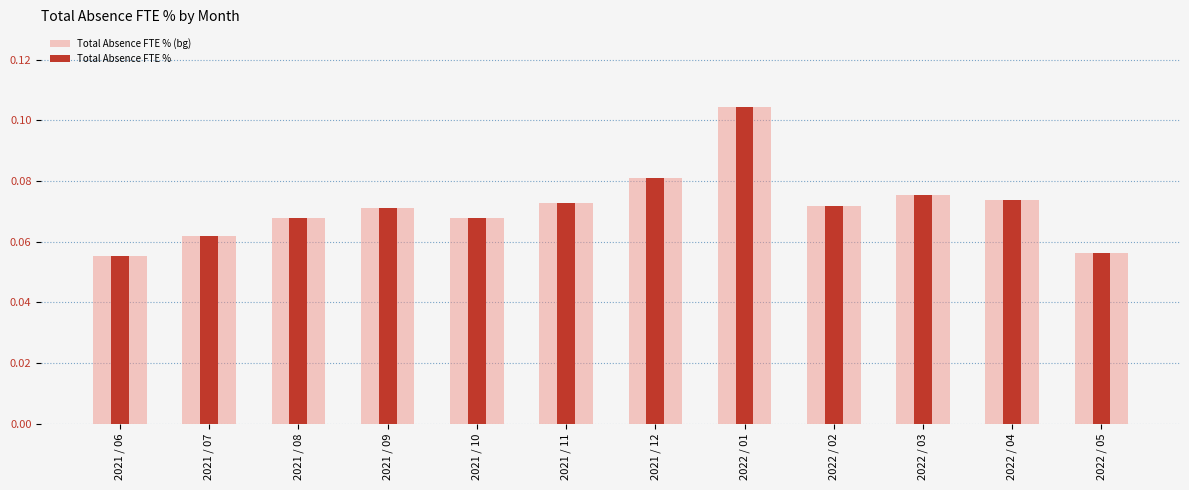

Which series has the largest total across all categories?

Total Absence FTE % (bg)